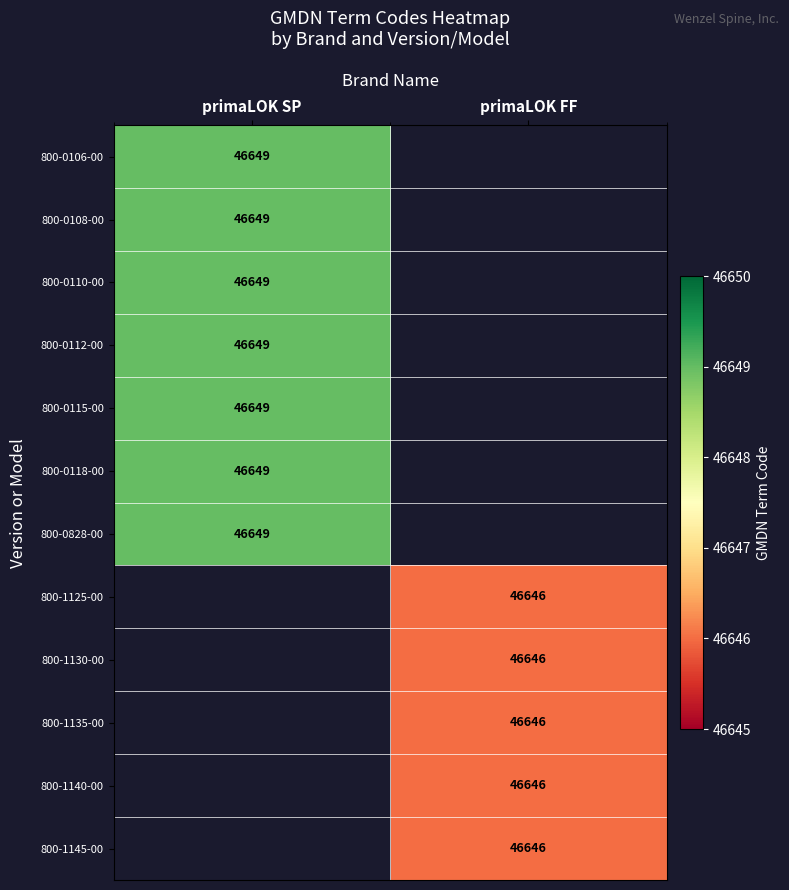

Which category has the highest value across all series?

primaLOK SP